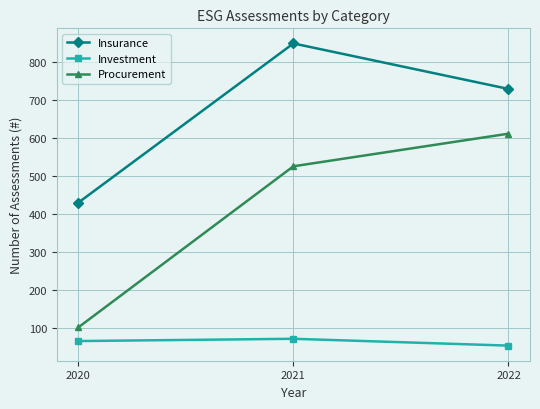

What is the value of the Investment point at the 1st from the left?

65